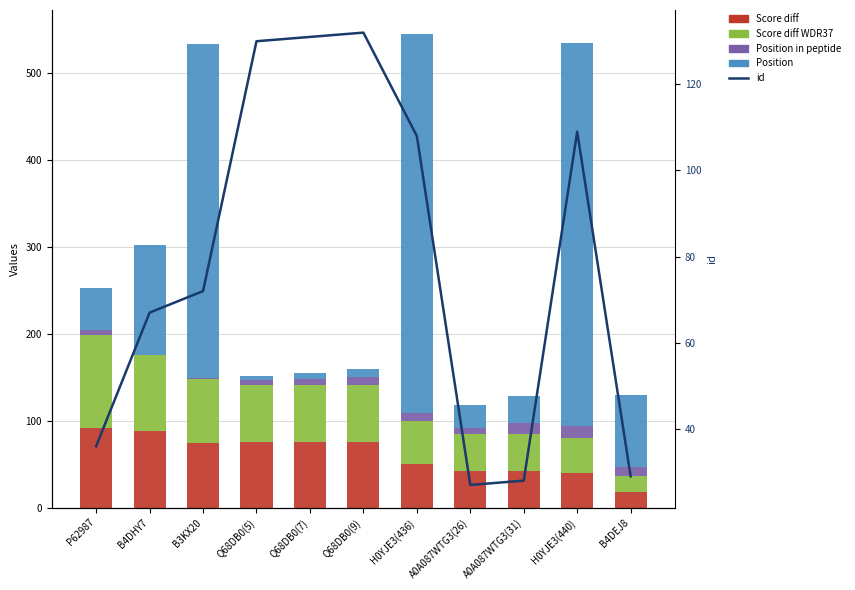

Reading right to left, extract all data points from this chart.

Score diff: B4DEJ8=18.2	H0YJE3(440)=40.1	A0A087WTG3(31)=42.6	A0A087WTG3(26)=42.6	H0YJE3(436)=49.7	Q68DB0(9)=75.3	Q68DB0(7)=75.3	Q68DB0(5)=75.3	B3KX20=74.1	B4DHY7=87.6	P62987=92.0
Score diff WDR37: B4DEJ8=18.2	H0YJE3(440)=40.1	A0A087WTG3(31)=42.6	A0A087WTG3(26)=42.6	H0YJE3(436)=49.7	Q68DB0(9)=66.1	Q68DB0(7)=66.1	Q68DB0(5)=66.1	B3KX20=74.1	B4DHY7=87.6	P62987=106.5
Position in peptide: B4DEJ8=10.0	H0YJE3(440)=14.0	A0A087WTG3(31)=12.0	A0A087WTG3(26)=7.0	H0YJE3(436)=10.0	Q68DB0(9)=9.0	Q68DB0(7)=7.0	Q68DB0(5)=5.0	B3KX20=1.0	B4DHY7=1.0	P62987=6.0
Position: B4DEJ8=83.0	H0YJE3(440)=440.0	A0A087WTG3(31)=31.0	A0A087WTG3(26)=26.0	H0YJE3(436)=436.0	Q68DB0(9)=9.0	Q68DB0(7)=7.0	Q68DB0(5)=5.0	B3KX20=384.0	B4DHY7=126.0	P62987=48.0
id: B4DEJ8=29.0	H0YJE3(440)=109.0	A0A087WTG3(31)=28.0	A0A087WTG3(26)=27.0	H0YJE3(436)=108.0	Q68DB0(9)=132.0	Q68DB0(7)=131.0	Q68DB0(5)=130.0	B3KX20=72.0	B4DHY7=67.0	P62987=36.0